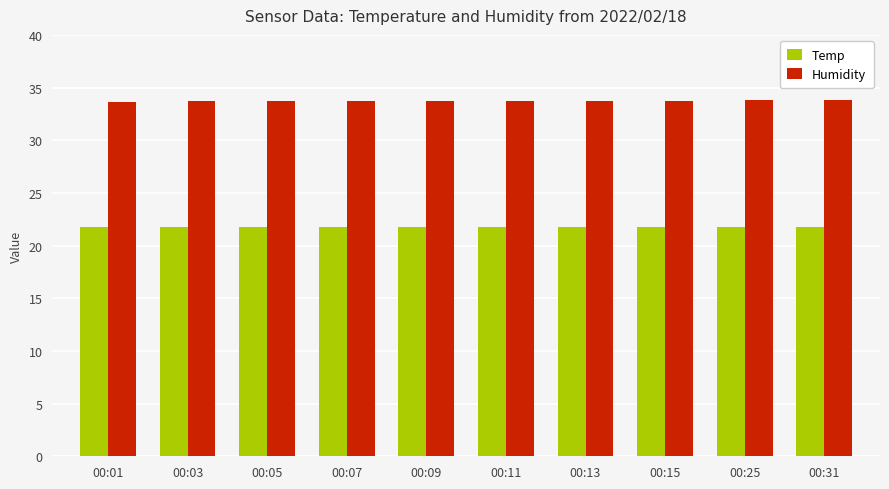

Is it true that Temp equals 21.8 at 00:07?

True